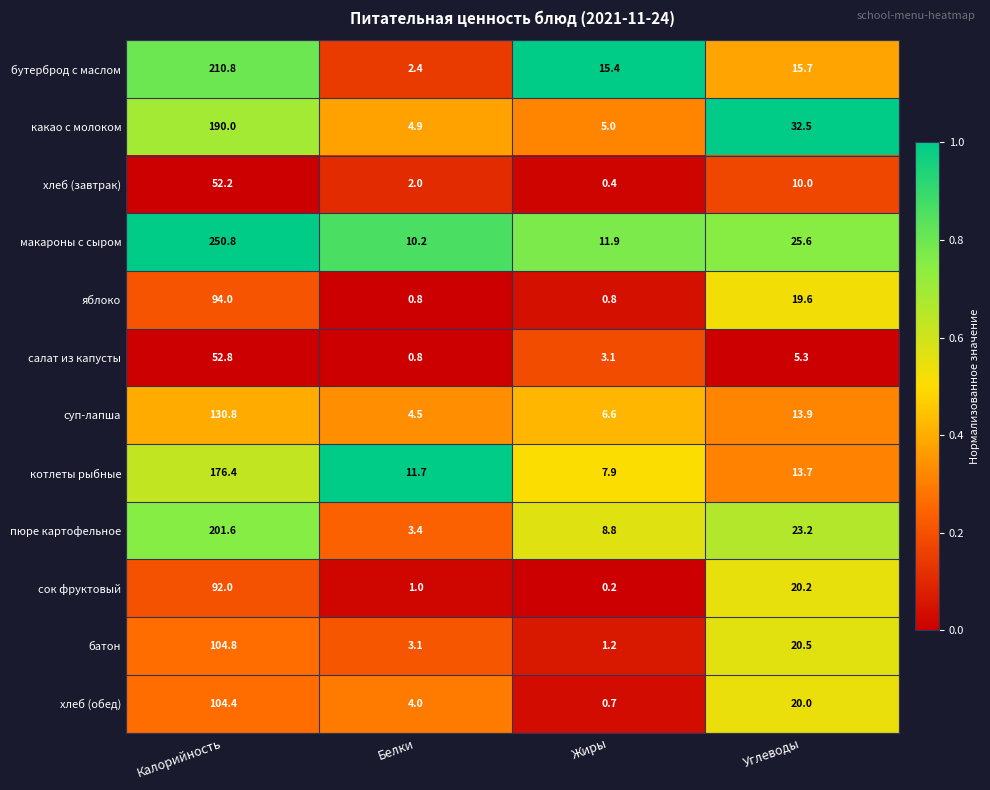

Which series has the largest total across all categories?

макароны с сыром